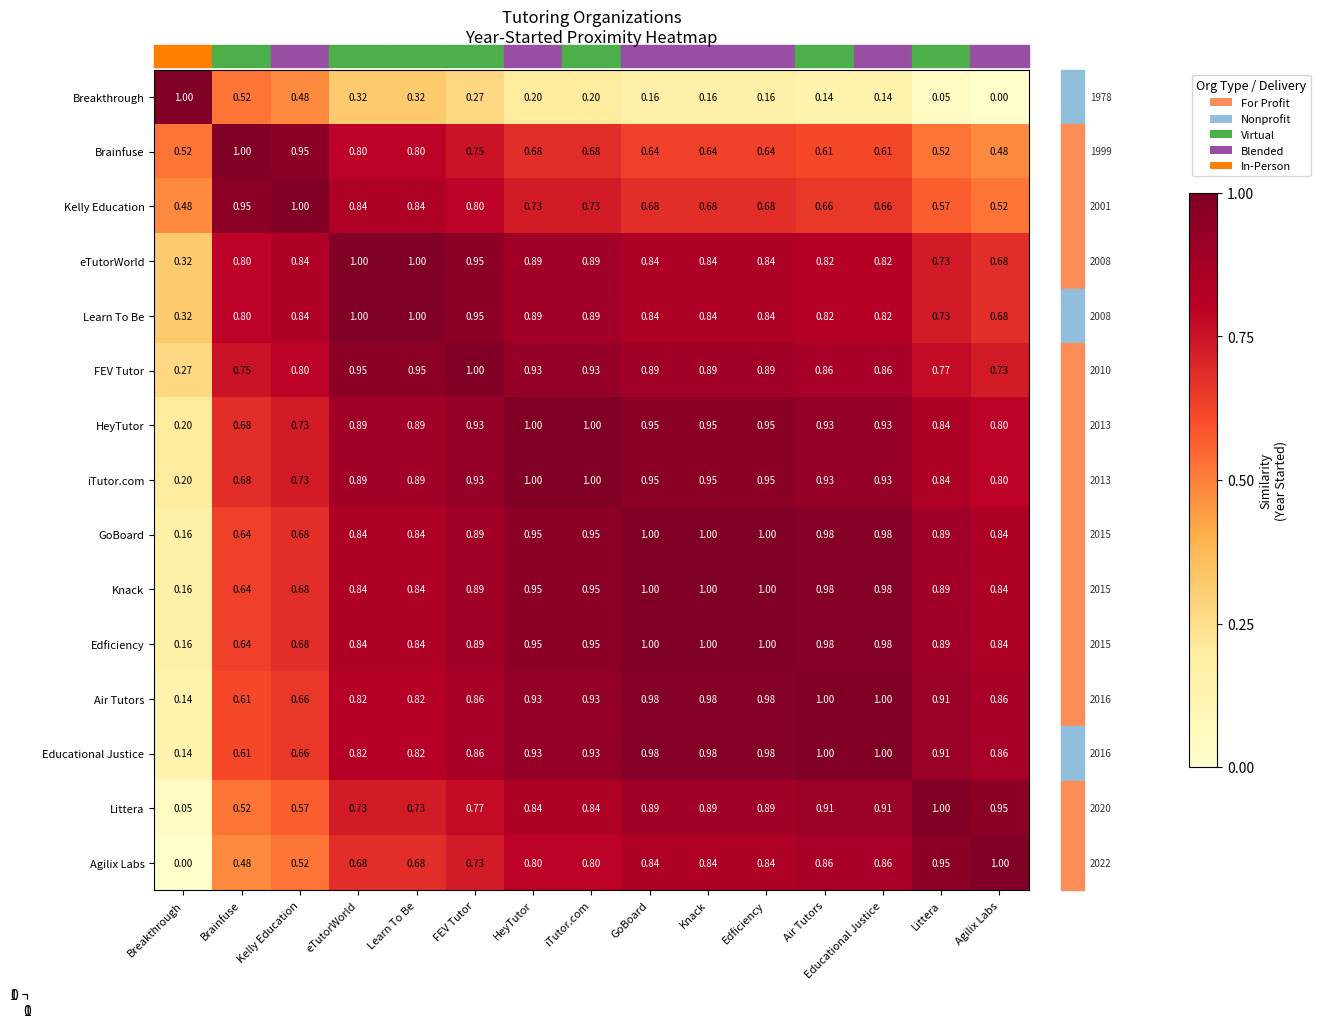

Where is HeyTutor nearest to the value 0?

Breakthrough